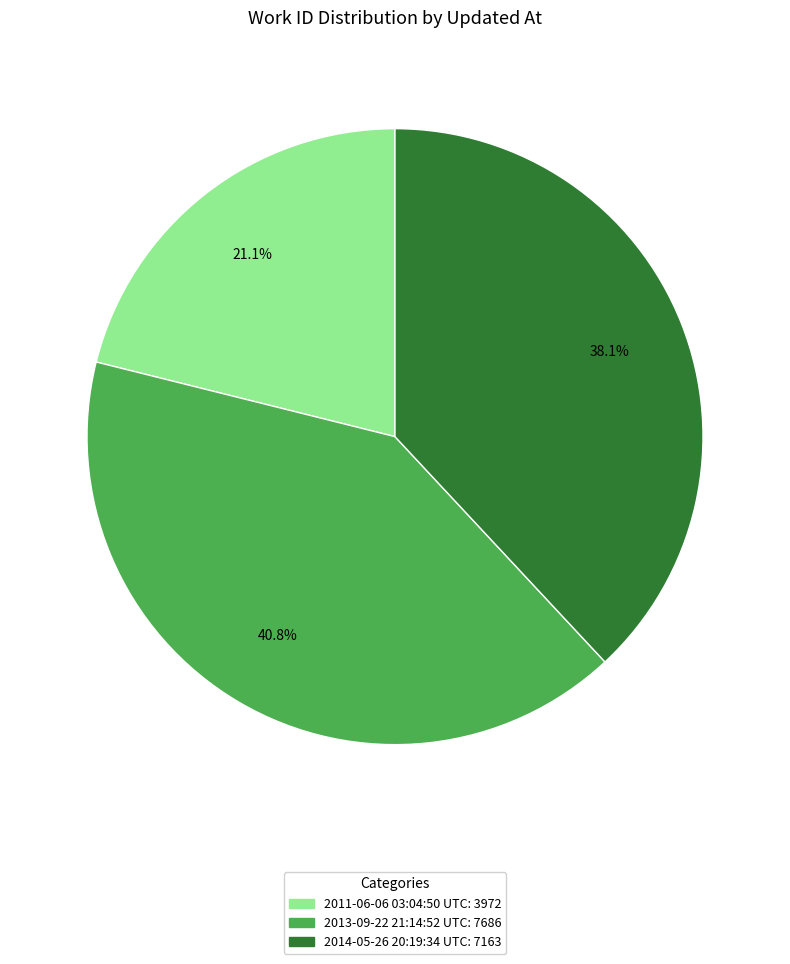

Count the number of slices in the pie.

3